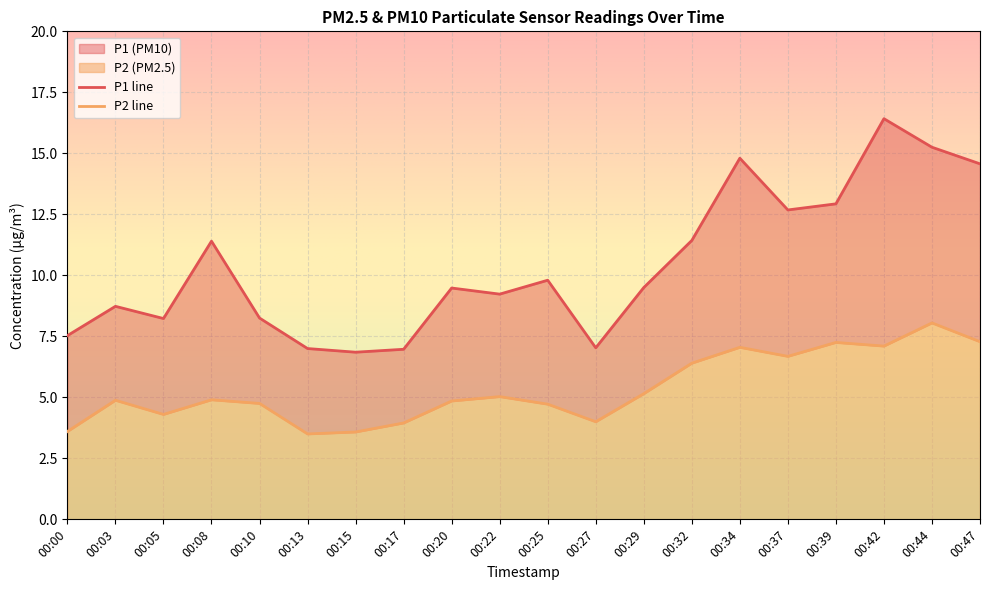

Which series has the largest range (max minus min)?

P1